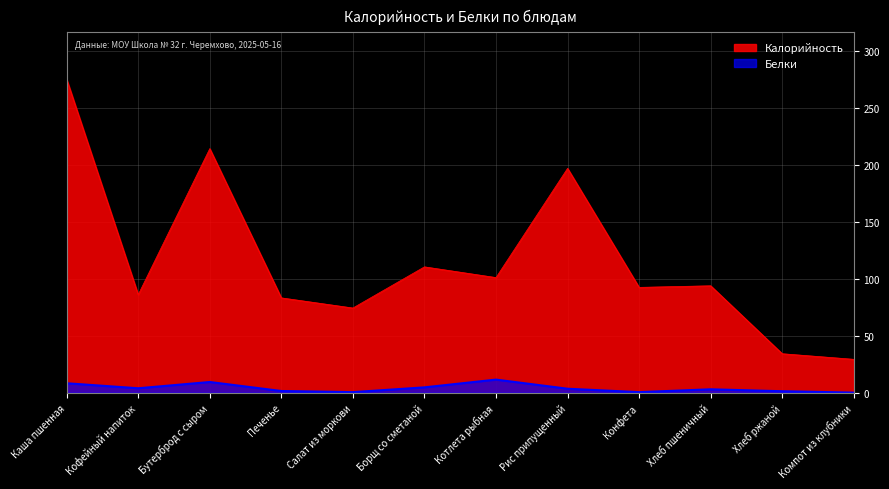

Does the chart have visible grid lines?

Yes